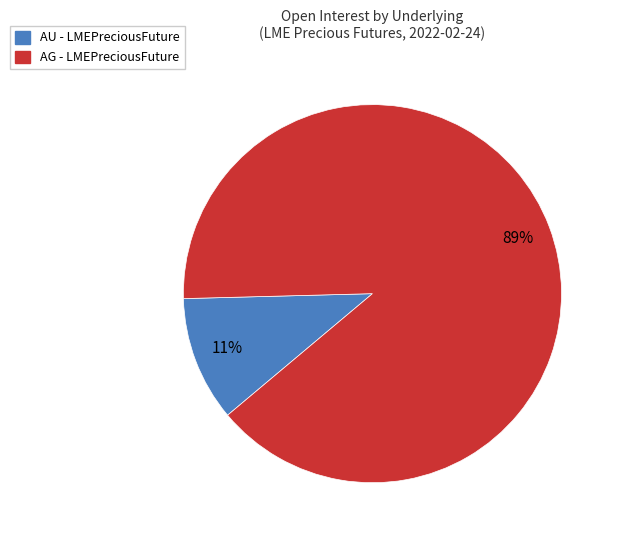

Does any single category account for the majority?

Yes